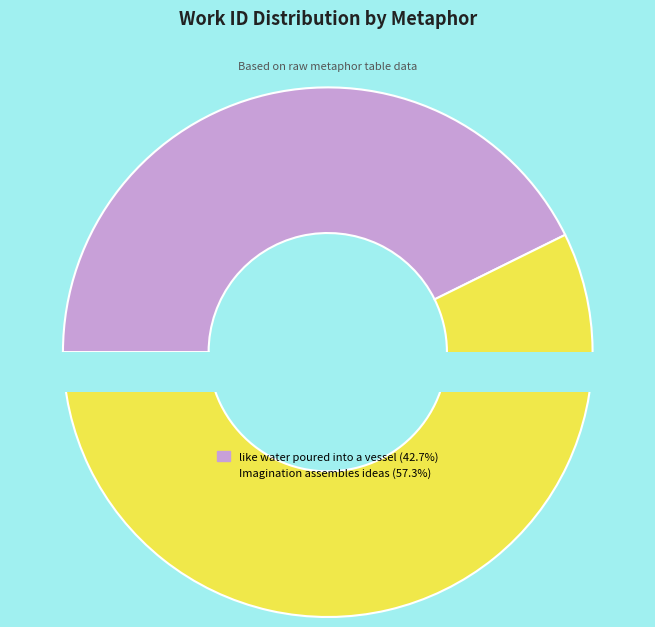

To the nearest percent, what percentage of the pie is Imagination assembles ideas?

57%